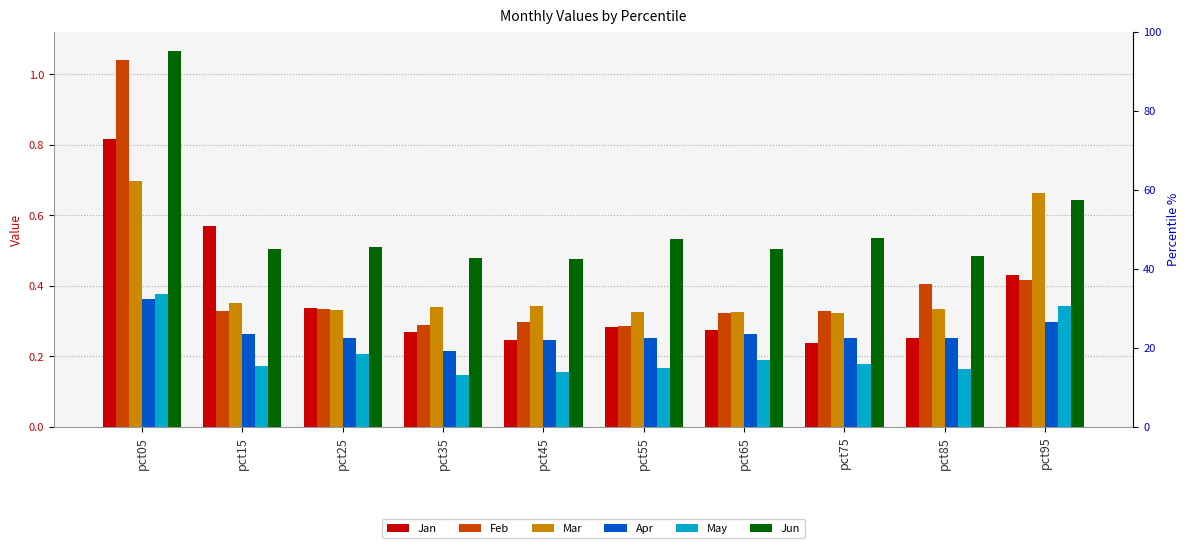

What are all the series names shown in the legend?

Jan, Feb, Mar, Apr, May, Jun